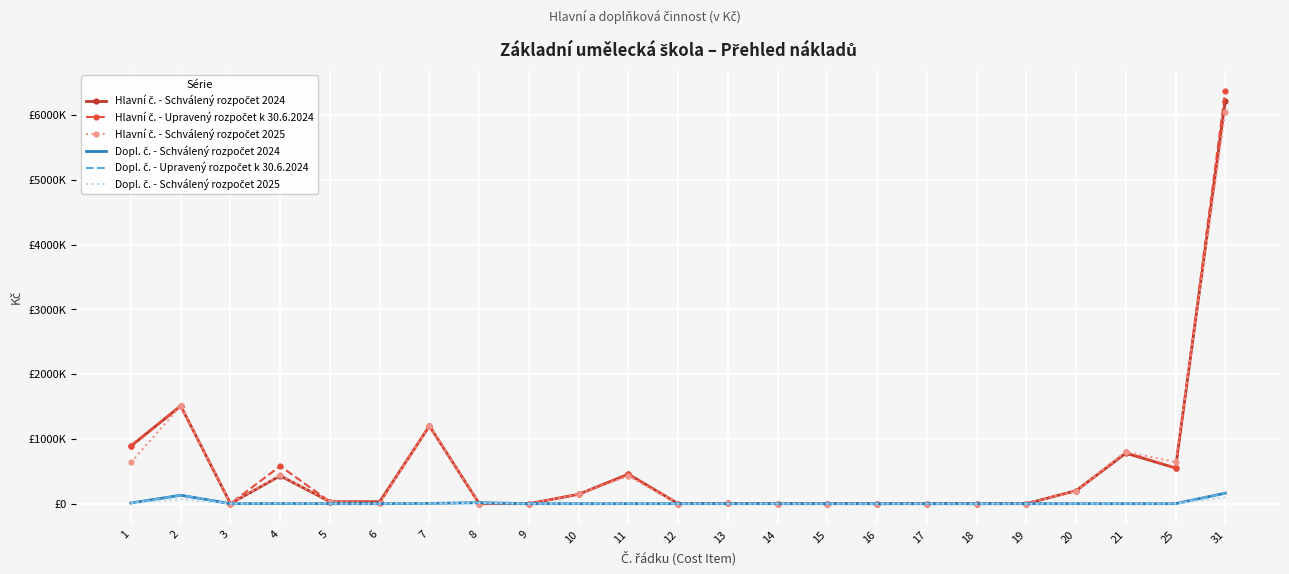

What is the difference between the Hlavní č. - Schválený rozpočet 2024 values at 11 and 7?

745000